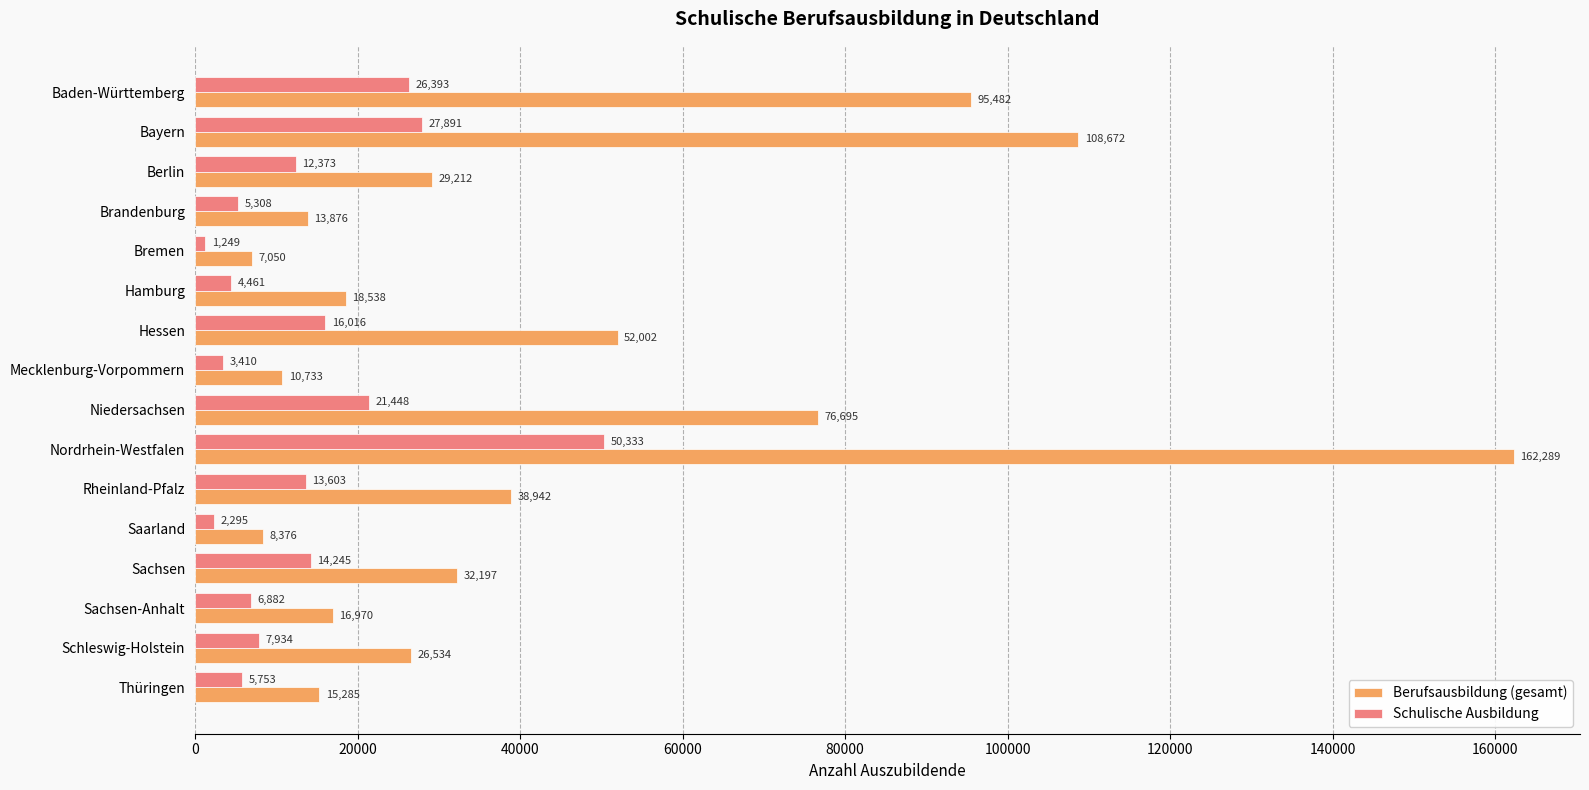

The value of Schulische Ausbildung at Baden-Württemberg is 45125. True or false?

False